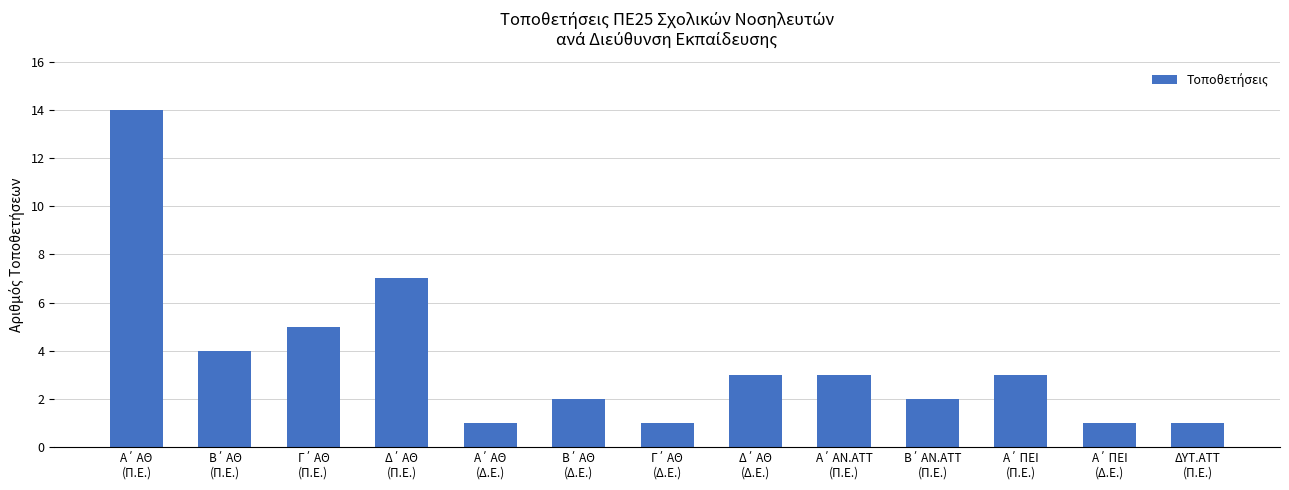

What is the value of the 13th bar from the left?

1